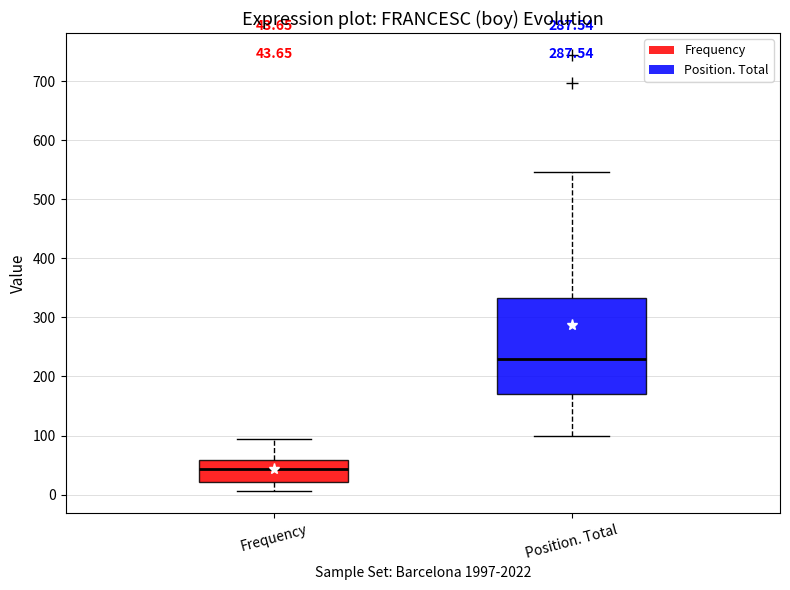

Comparing the boxes themselves (not the whiskers), which one is the tallest?

Position. Total